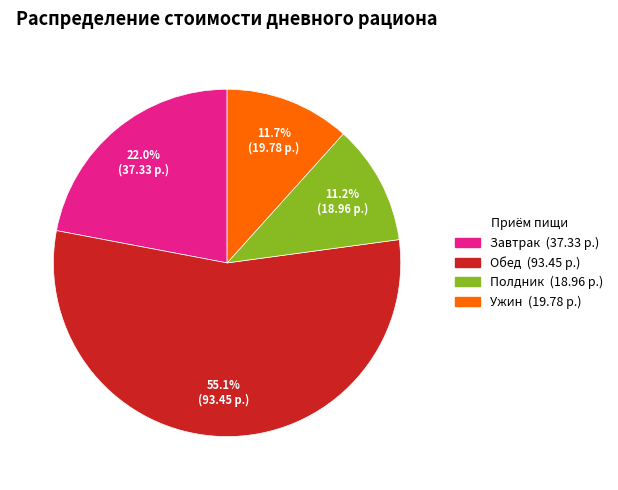

To the nearest percent, what is the difference between the largest and smallest slice percentages?

44%